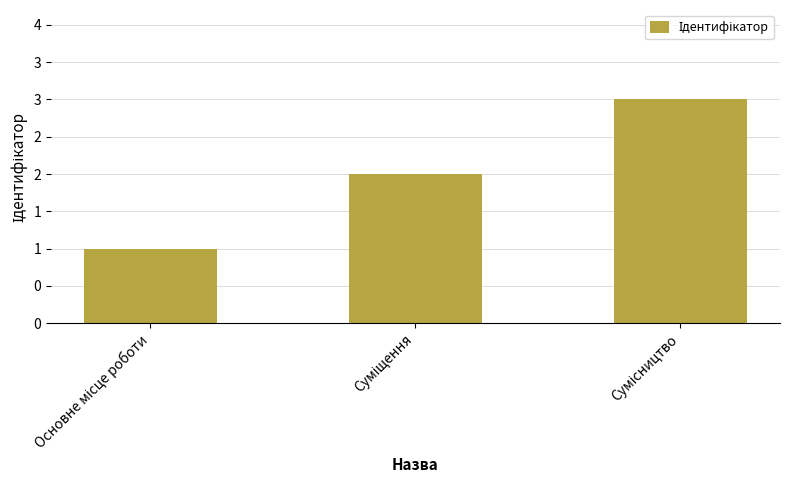

Rank the categories by value from highest to lowest.

Сумісництво, Суміщення, Основне місце роботи